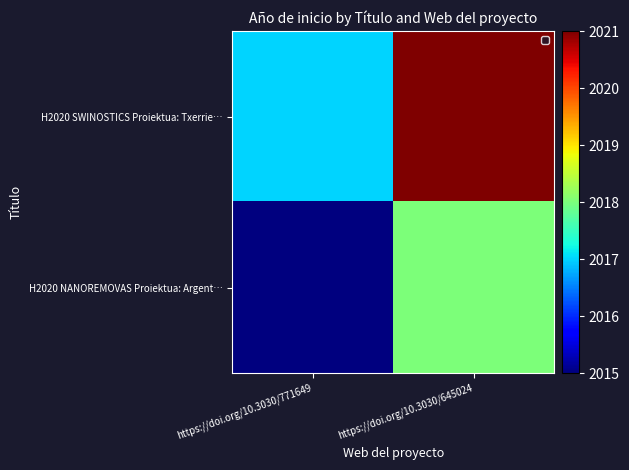

Which has a higher value, https://doi.org/10.3030/771649 or https://doi.org/10.3030/645024?

https://doi.org/10.3030/645024